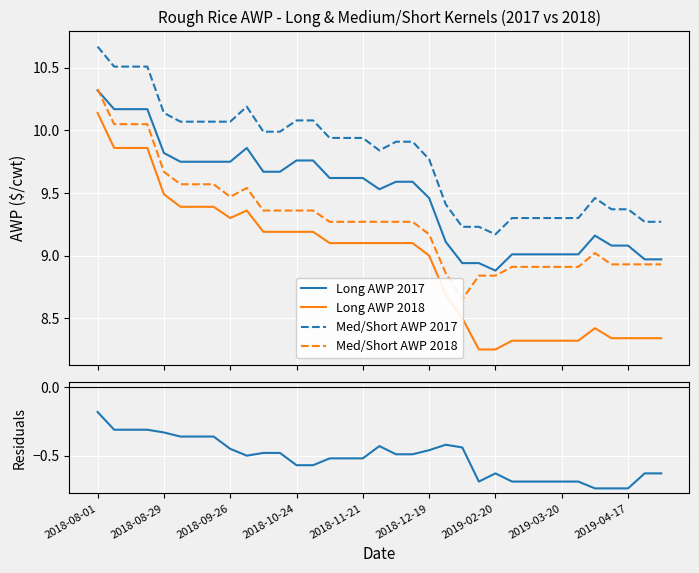

True or false: Long AWP 2018 and Med/Short AWP 2017 intersect in this chart.

False